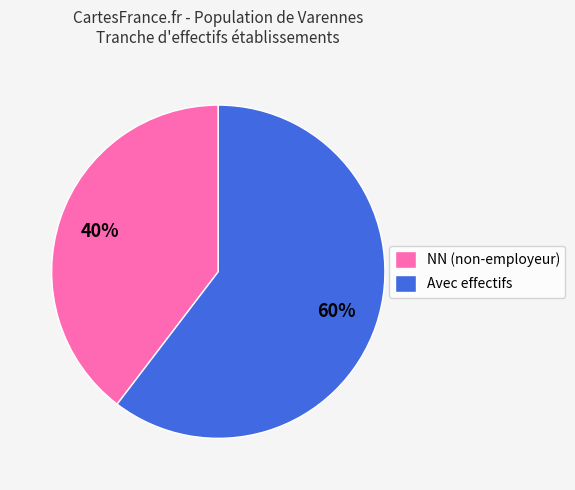

To the nearest percent, what is the average slice percentage?

50%